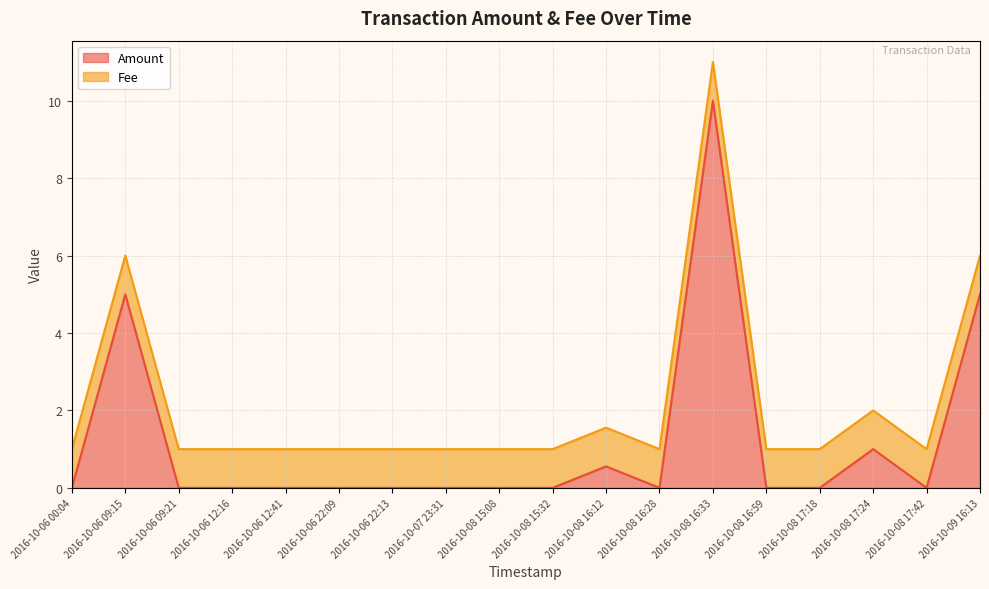

List the labels in order of value, largest first.

2016-10-08 16:33, 2016-10-06 09:15, 2016-10-09 16:13, 2016-10-08 17:24, 2016-10-08 16:12, 2016-10-06 00:04, 2016-10-06 09:21, 2016-10-06 12:16, 2016-10-06 12:41, 2016-10-06 22:09, 2016-10-06 22:13, 2016-10-07 23:31, 2016-10-08 15:08, 2016-10-08 15:32, 2016-10-08 16:28, 2016-10-08 16:59, 2016-10-08 17:18, 2016-10-08 17:42